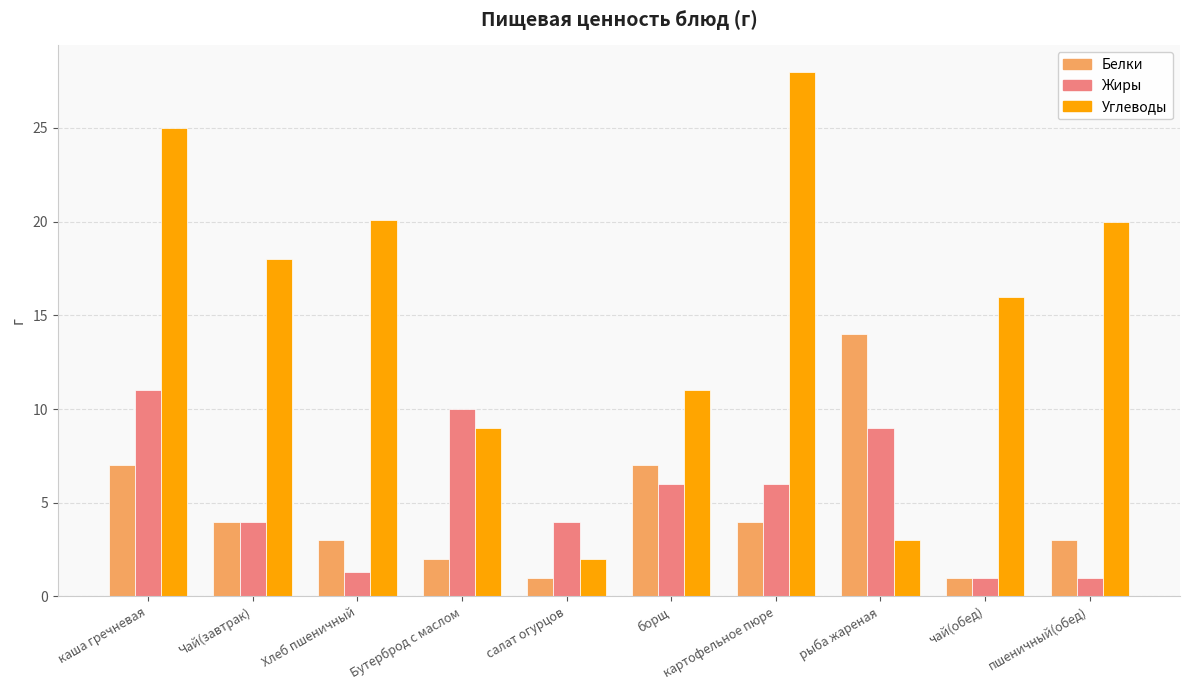

Which series changed the most between Чай(завтрак) and рыба жареная?

Углеводы